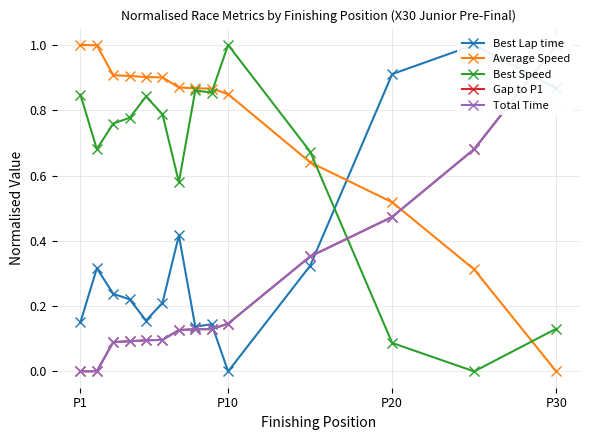

What is the highest value of the Gap to P1 series?

1.0